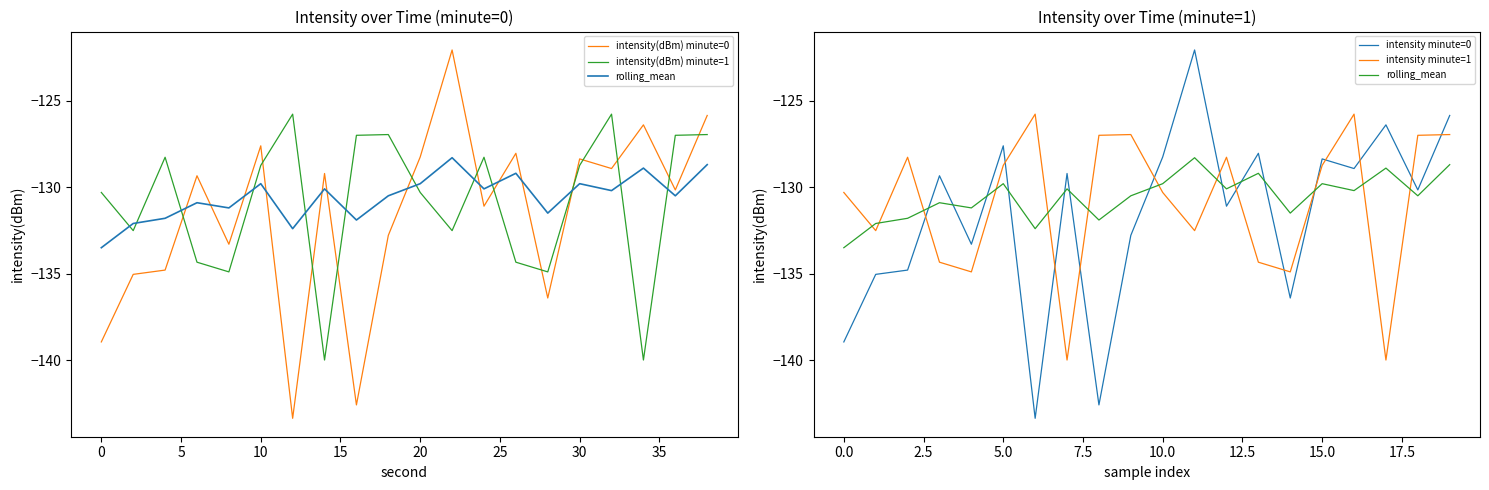

True or false: intensity(dBm) minute=1 and intensity(dBm) minute=0 cross at least once.

True